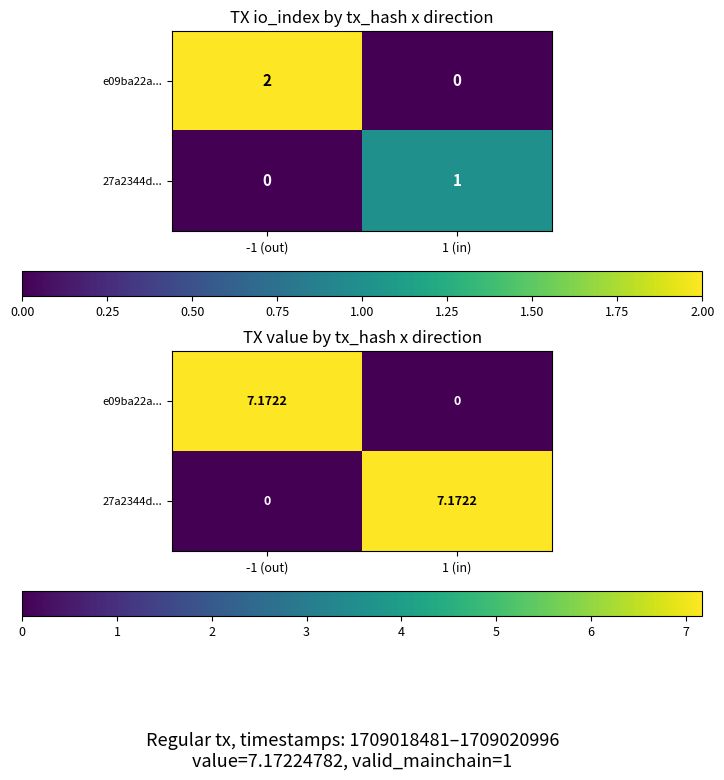

At which label does e09ba22a... reach its minimum?

1 (in)